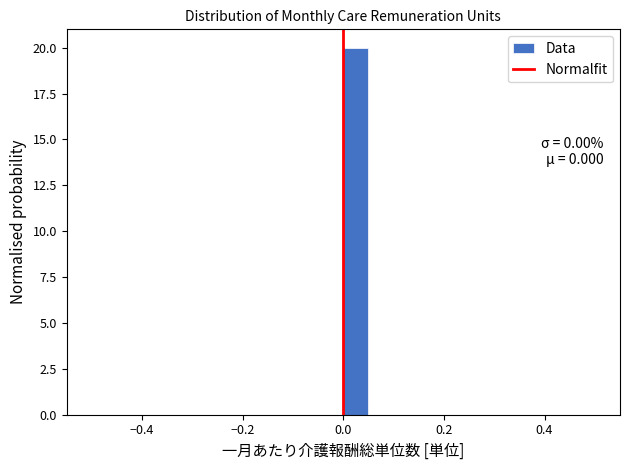

Around what value on the x-axis is the tallest bar? Give the approximate position of its centre, as read against the axis.

0.02